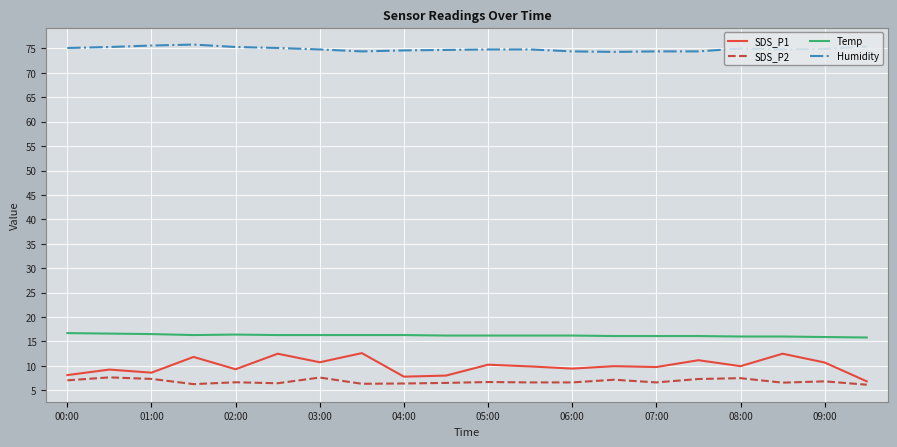

What is the greatest value displayed?

75.8